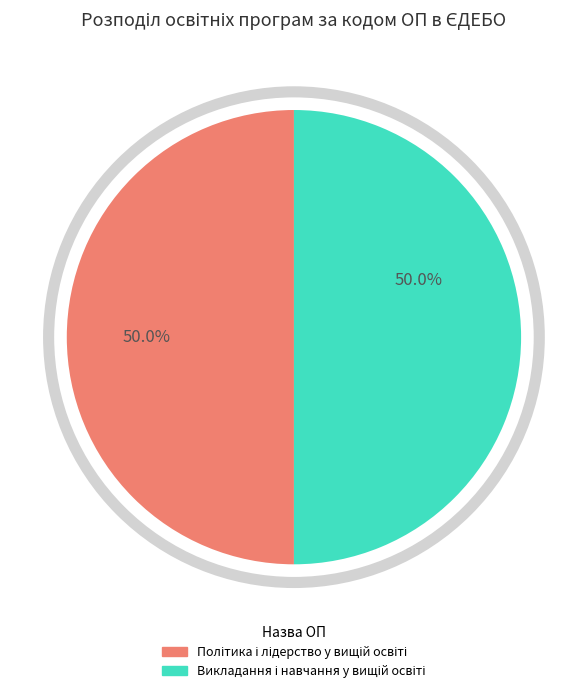

How many slices are in this pie chart?

2